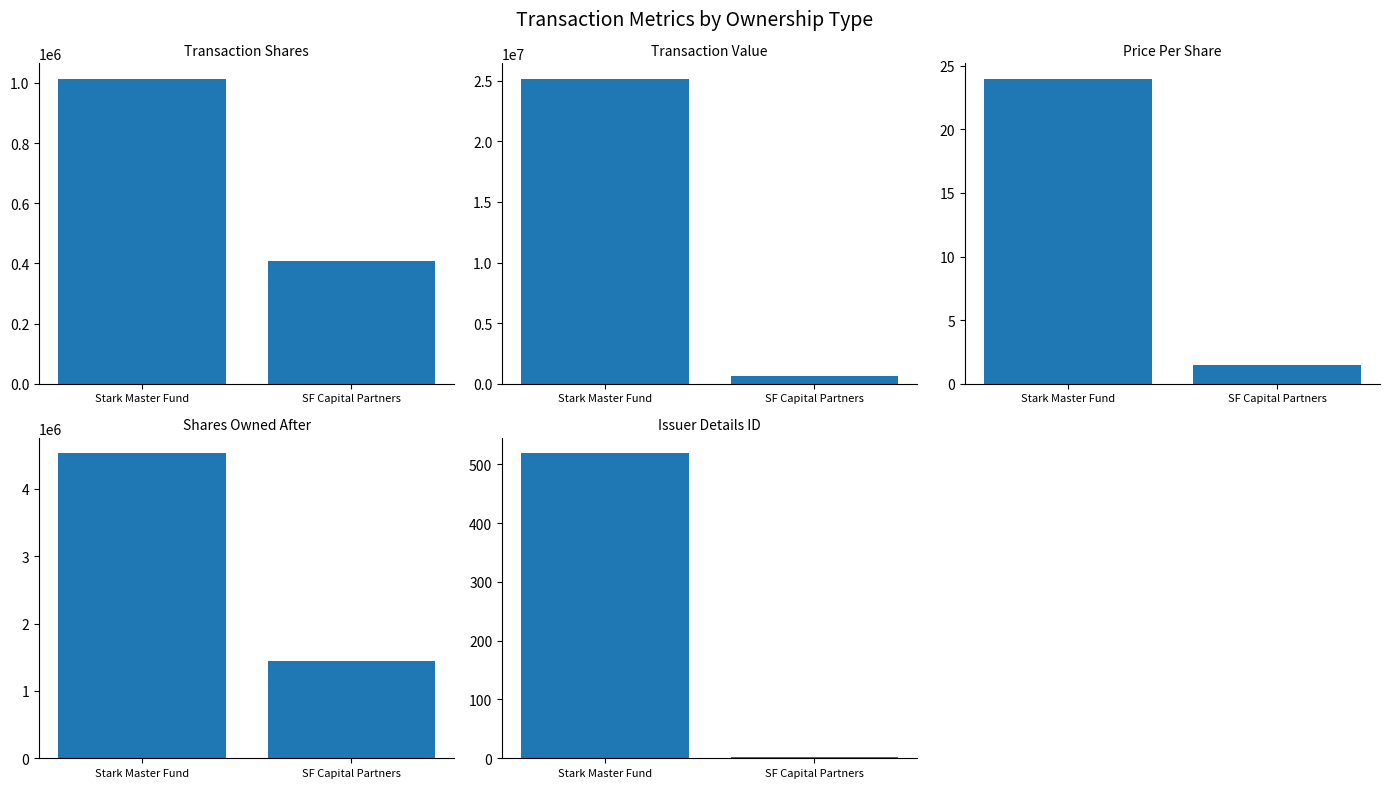

What position from the right is SF Capital Partners?

1